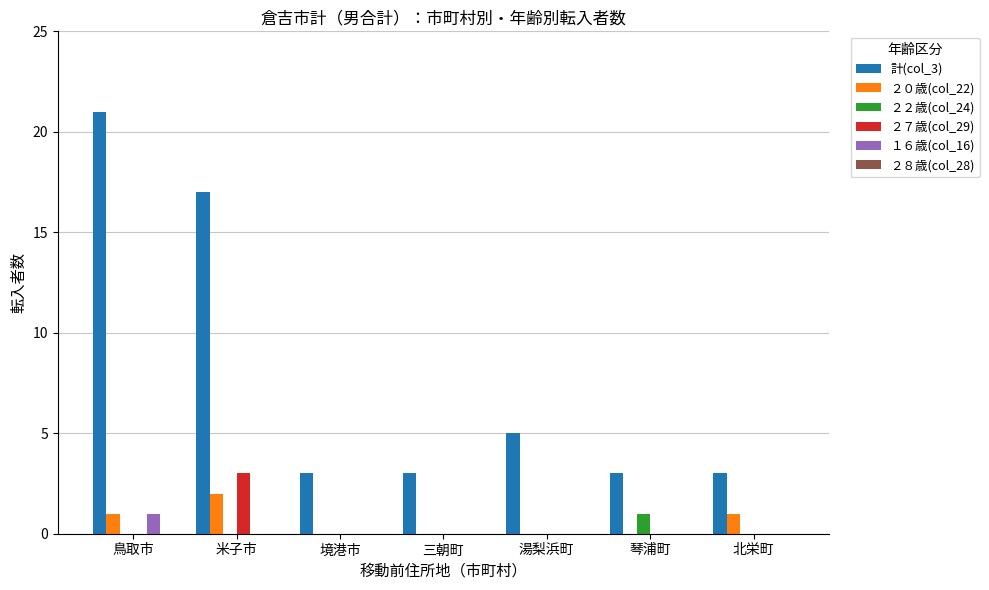

What is the greatest value displayed?

21